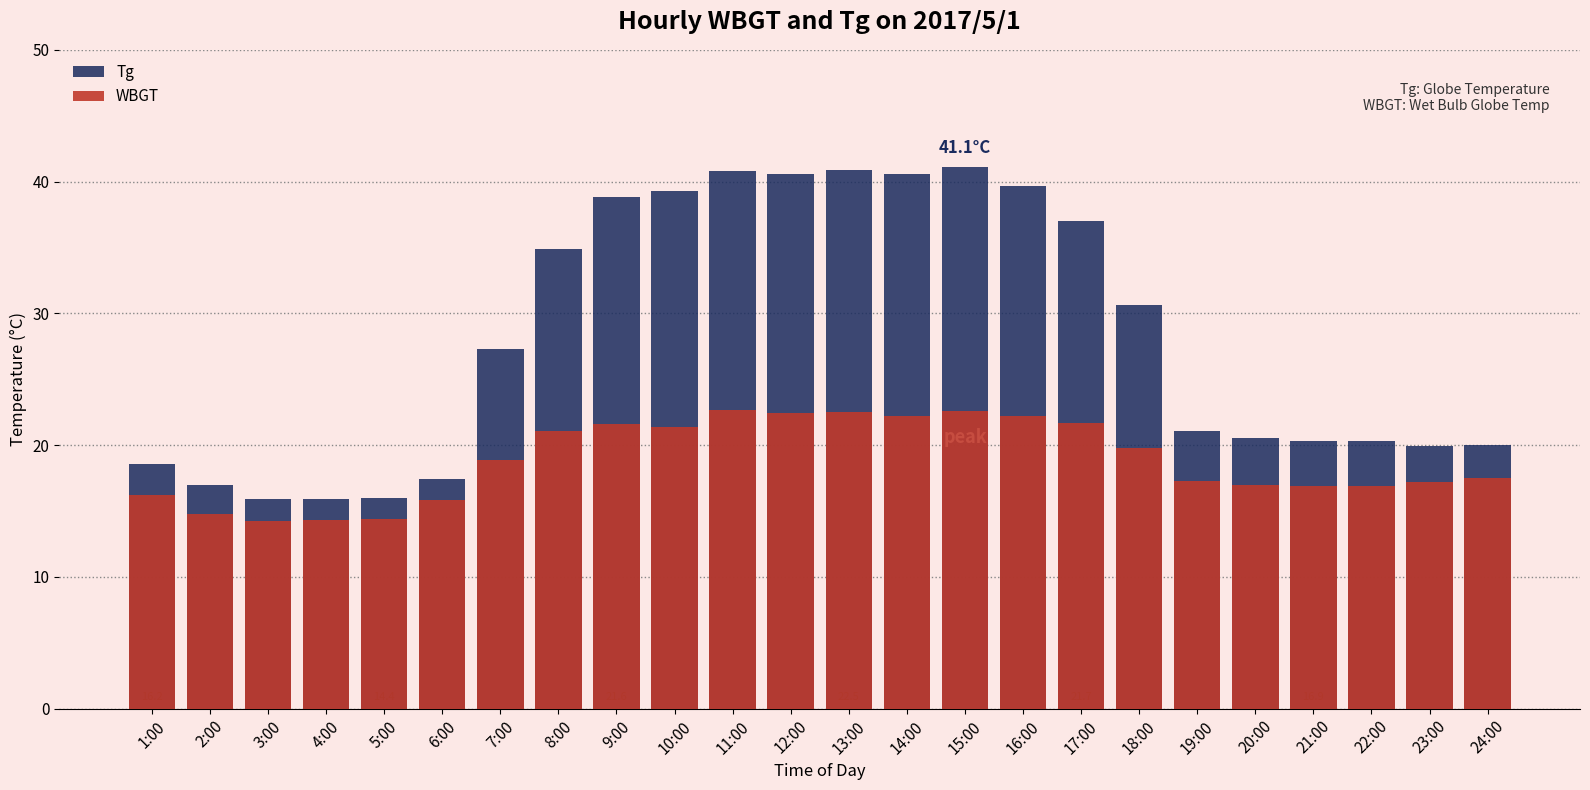

What is the approximate value of Tg at 24:00?

20.0